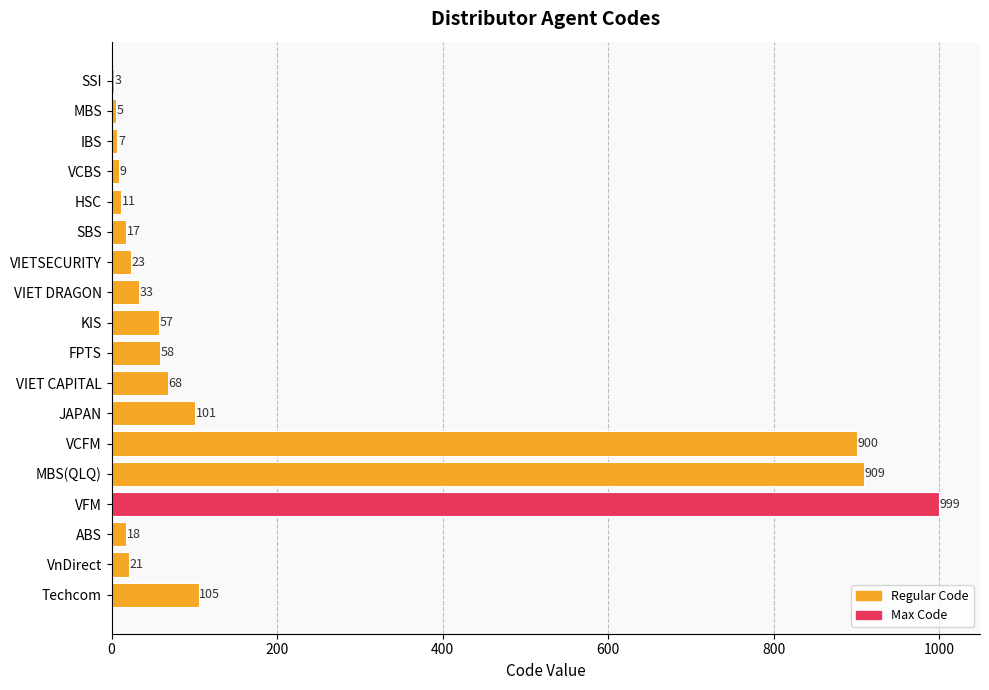

How many series are shown in this chart?

1